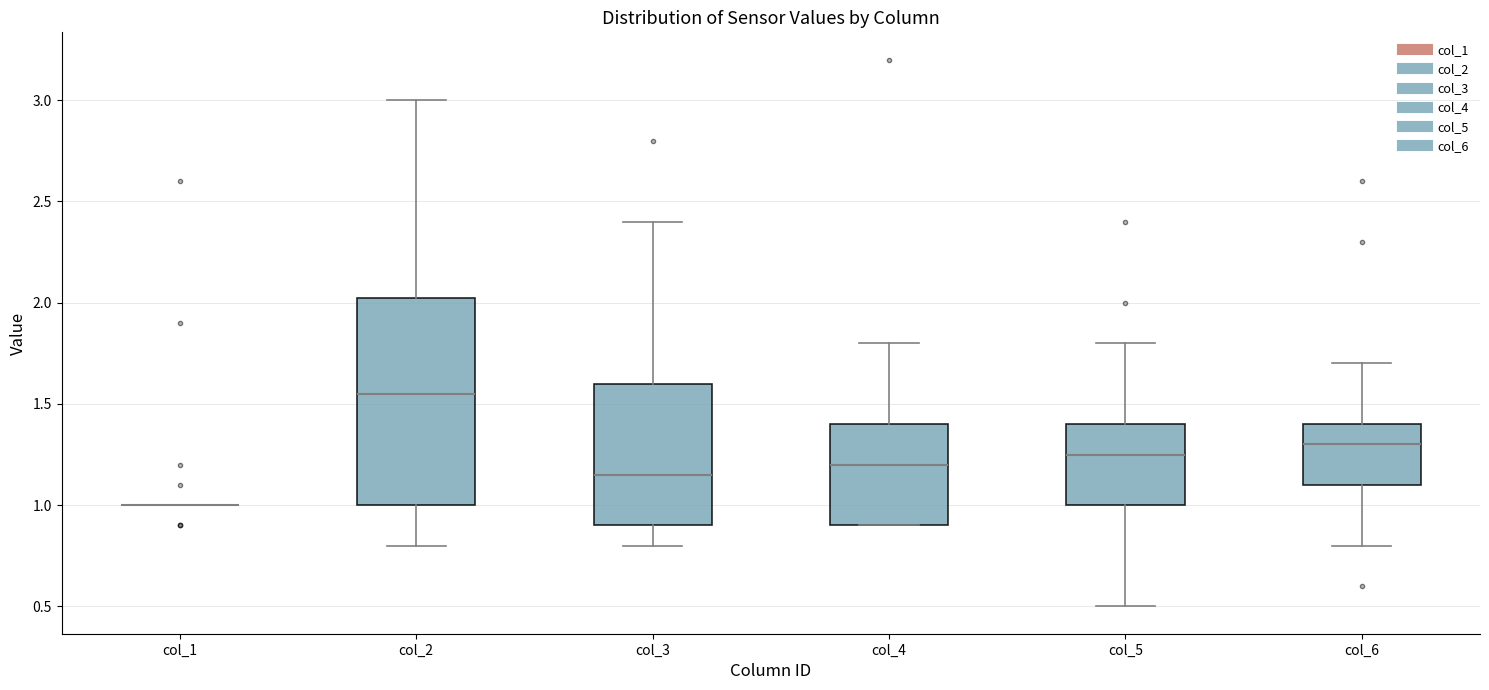

Reading left to right, transcribe this box plot: for each box, give where its median line is, the range the box spans, and where its two whiskers end, as read against the y-axis. The values are not printed on the chart, so give them approximately, as read against the axis.

col_1: box collapsed to a line at 1.00, whiskers 1.00 to 1.00
col_2: median 1.55, box 1.00 to 2.05, whiskers 0.80 to 3.00
col_3: median 1.15, box 0.90 to 1.60, whiskers 0.80 to 2.40
col_4: median 1.20, box 0.90 to 1.40, whiskers 0.90 to 1.80
col_5: median 1.25, box 1.00 to 1.40, whiskers 0.50 to 1.80
col_6: median 1.30, box 1.10 to 1.40, whiskers 0.80 to 1.70